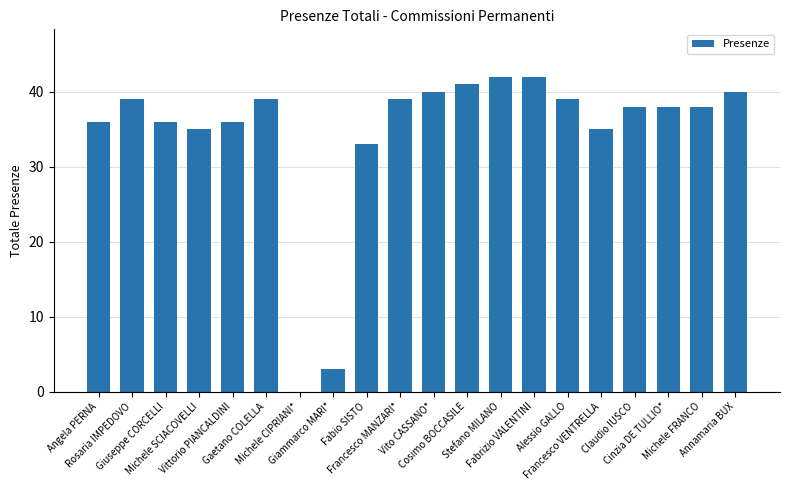

What is the sum of all values?

689